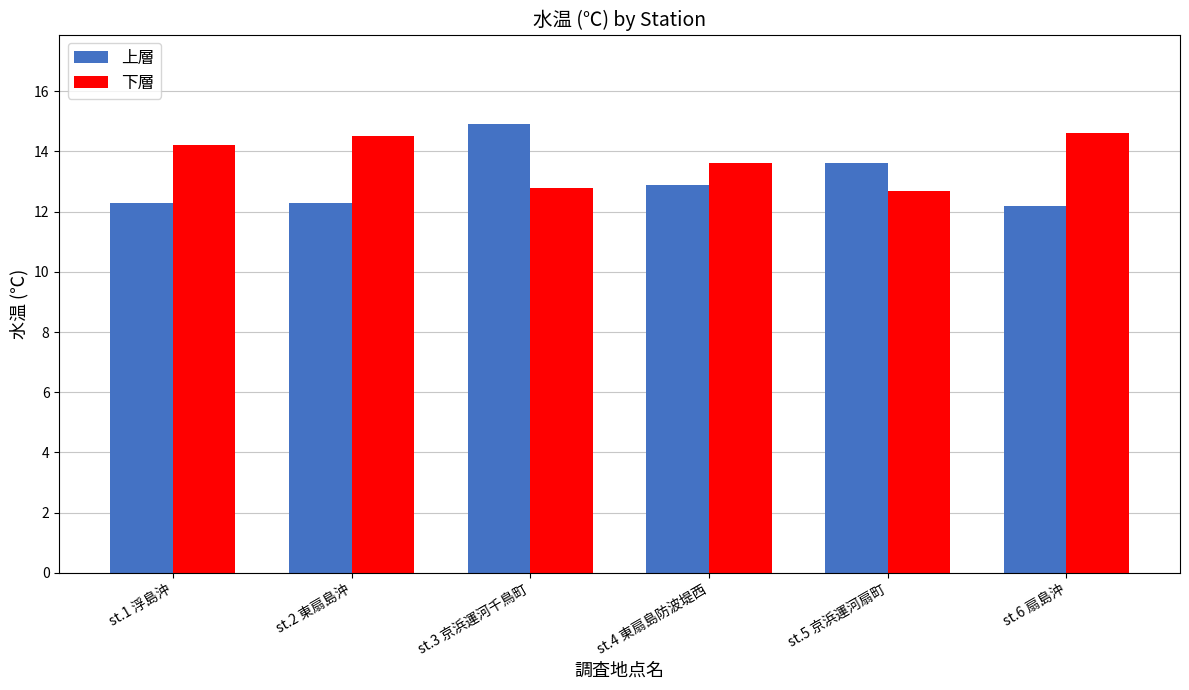

What is the total value across all series at st.2 東扇島沖?

26.8